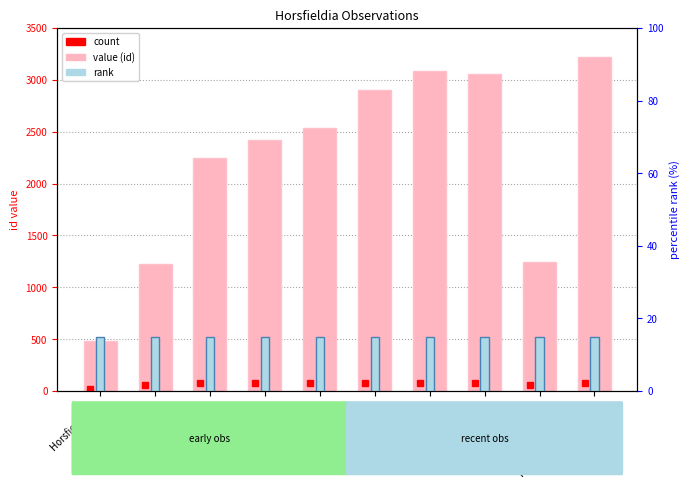

What is the maximum value shown in the chart?

3215